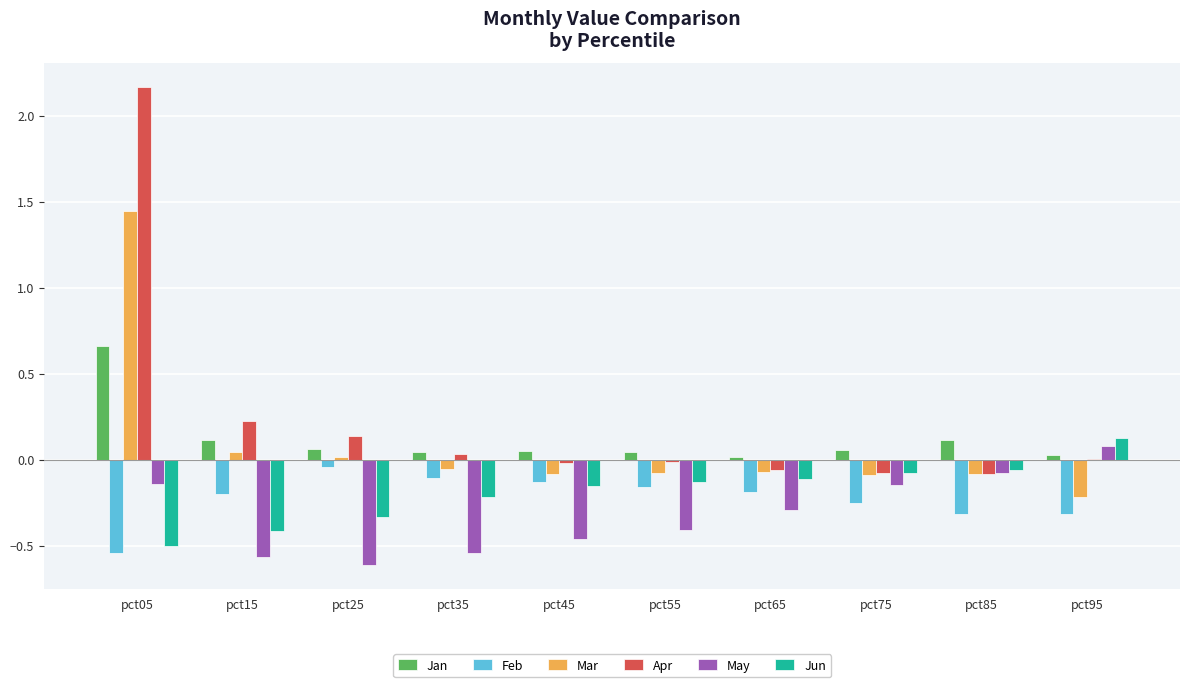

Which series changed the most between pct45 and pct85?

May